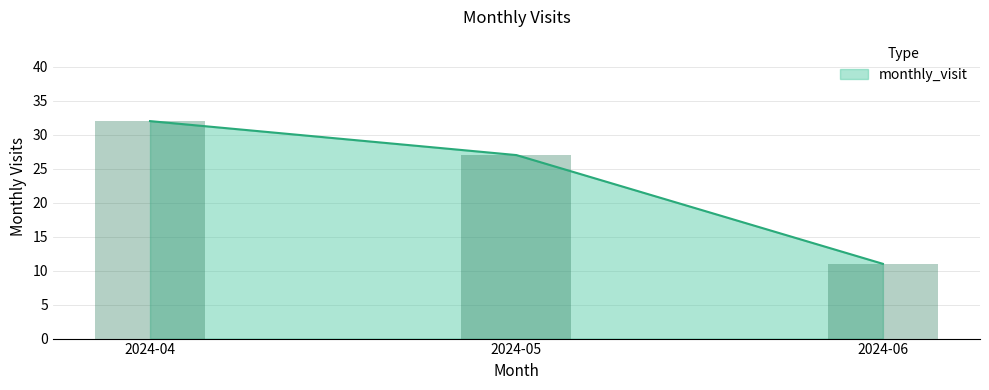

Reading right to left, extract all data points from this chart.

11	27	32